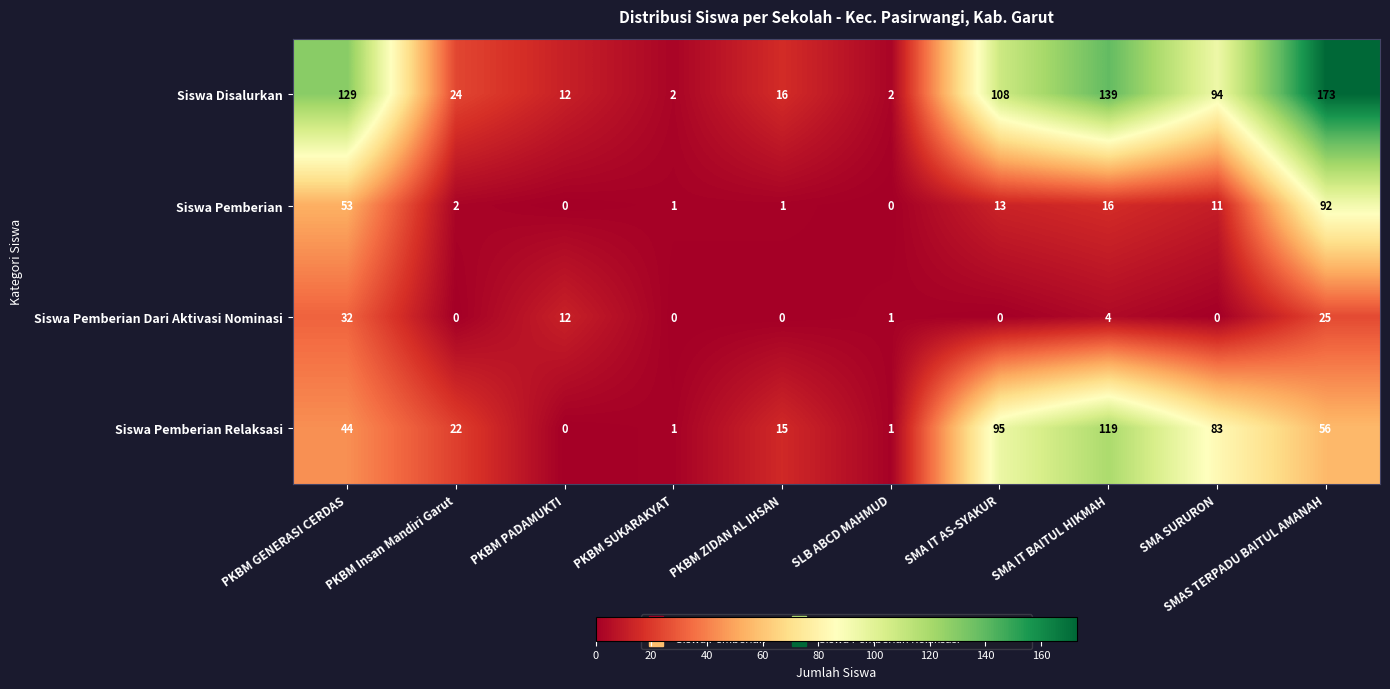

What is the average value of the Siswa Pemberian series?

19